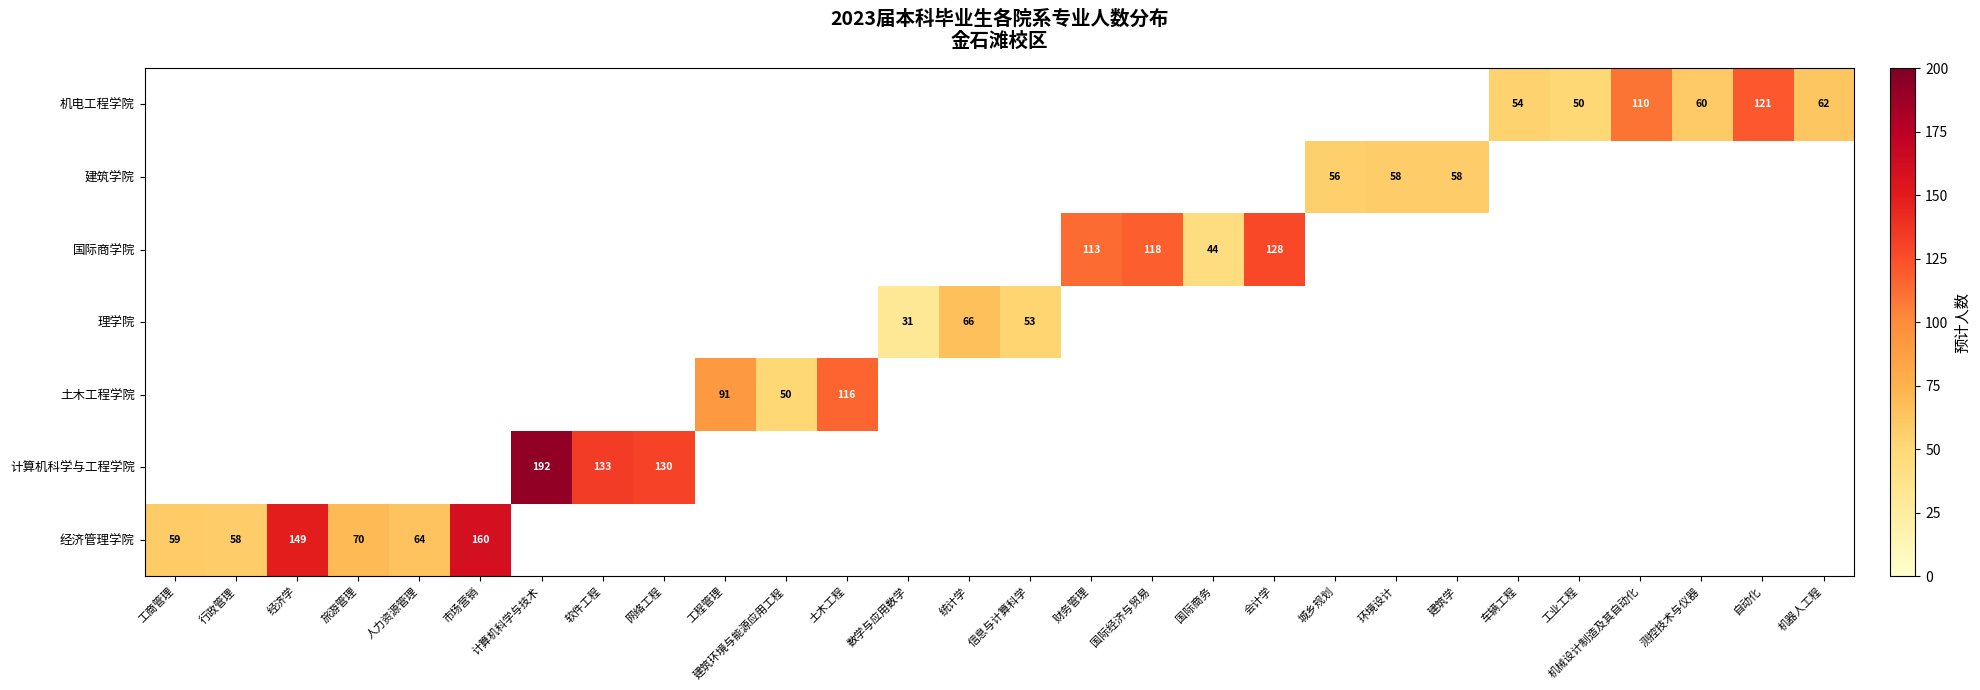

Is it true that 计算机科学与工程学院 equals 226.2 at 软件工程?

False